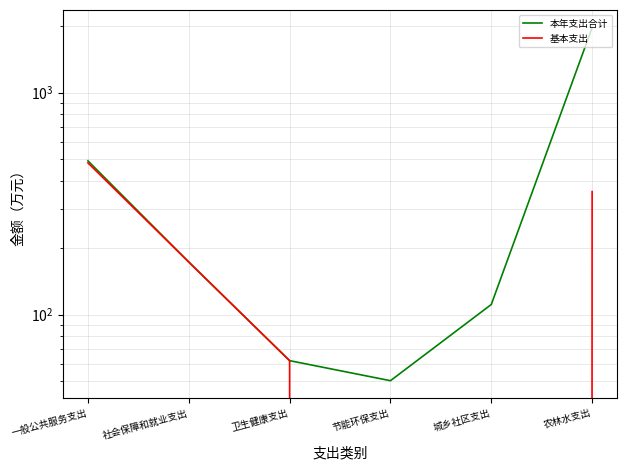

The value of 本年支出合计 at 节能环保支出 is 23.7. True or false?

False